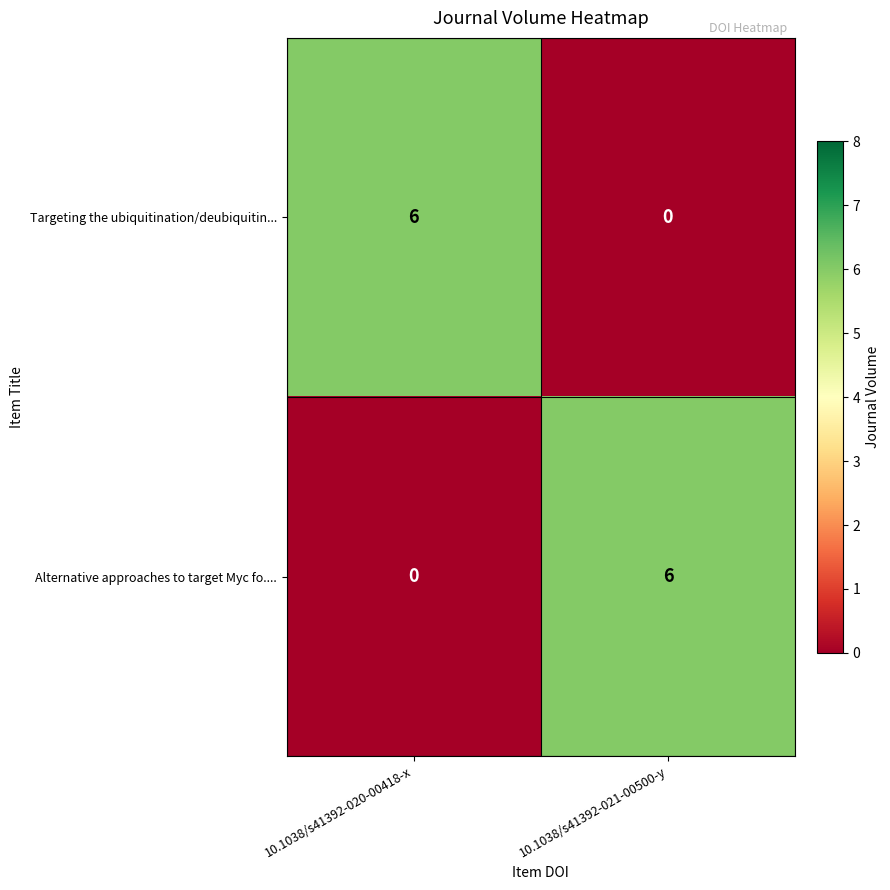

What is the total value across all series at 10.1038/s41392-021-00500-y?

6